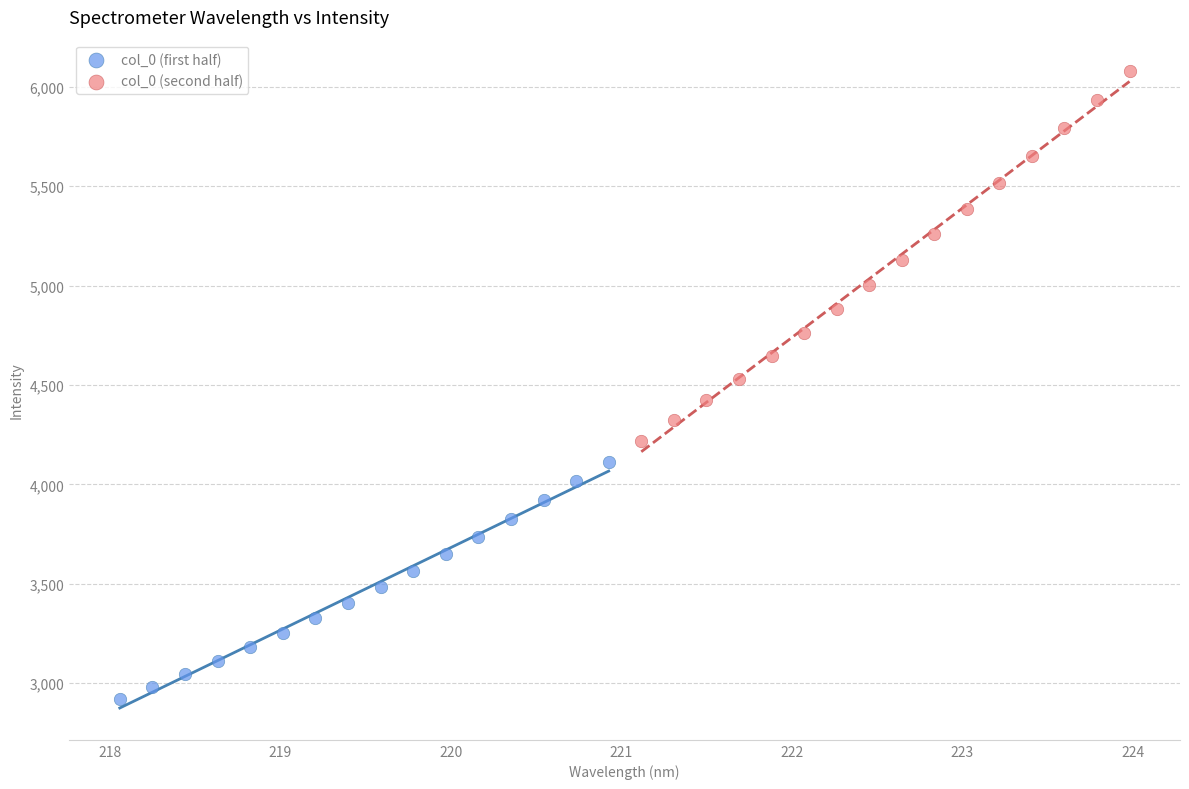

What are all the series names shown in the legend?

col_0 (first half), col_0 (second half)